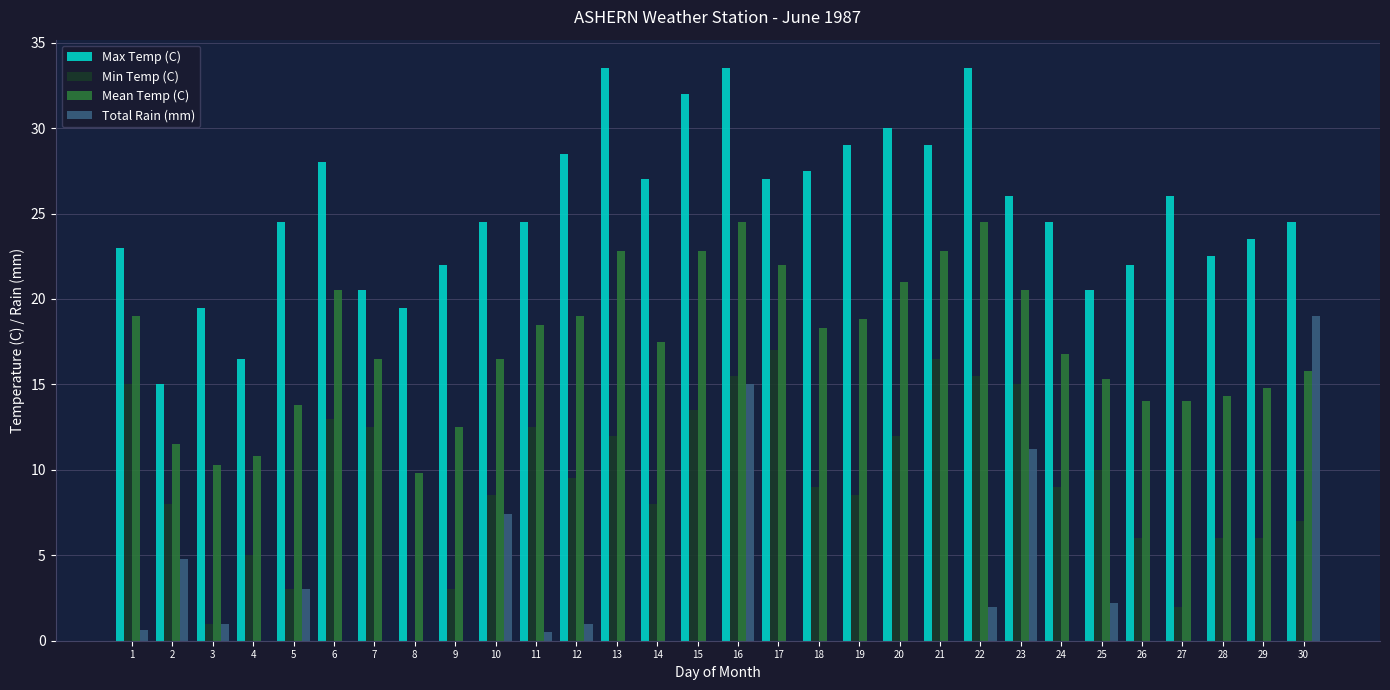

Is it true that Total Rain (mm) equals 0.0 at 9?

True